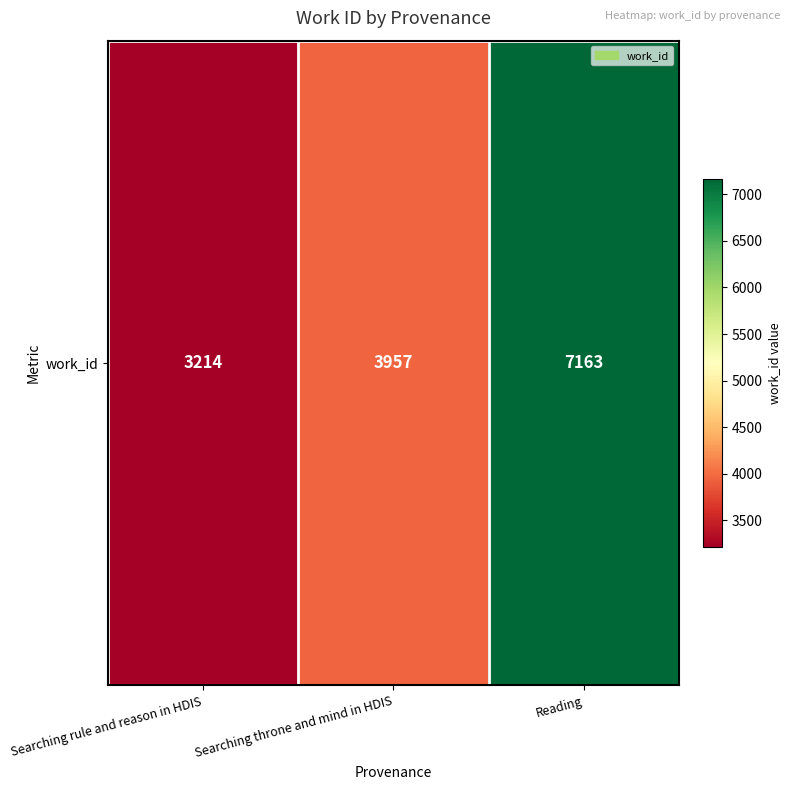

Rank the categories by value from lowest to highest.

Searching rule and reason in HDIS, Searching throne and mind in HDIS, Reading